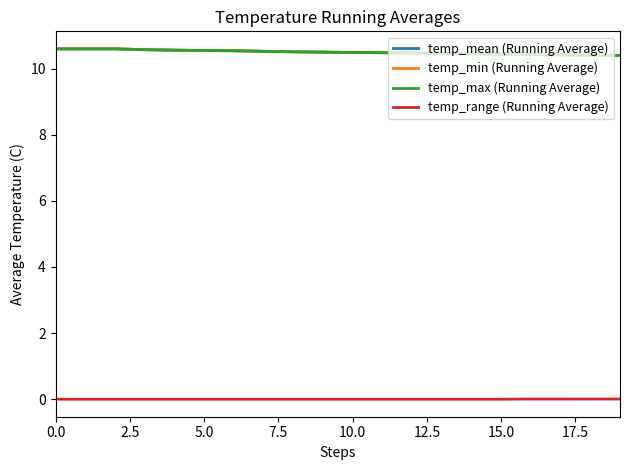

True or false: temp_range (Running Average) and temp_min (Running Average) intersect in this chart.

False